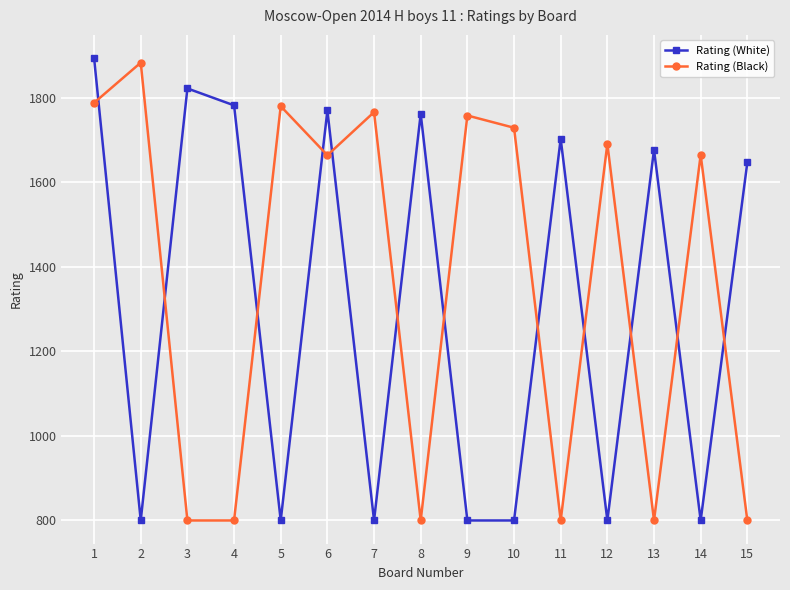

What is the difference between the maximum and minimum values in the Rating (White) series?

1094